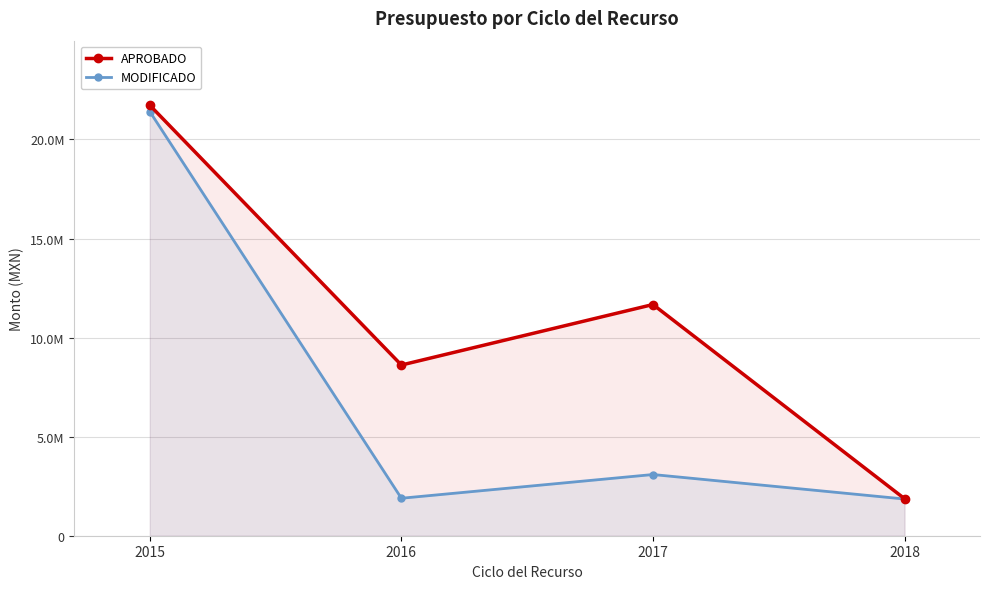

Reading left to right, what are all the values shown in this chart?

APROBADO: 21726859.7	8614626.3	11668914.0	1870002.0
MODIFICADO: 21406901.3	1891213.8	3088720.5	1852752.0